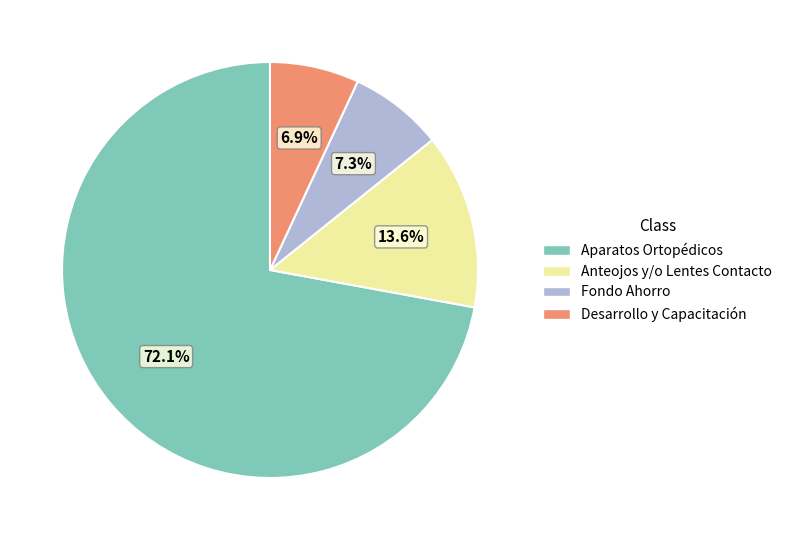

Approximately how many times larger is the value at Aparatos Ortopédicos compared to Anteojos y/o Lentes Contacto?

5.3